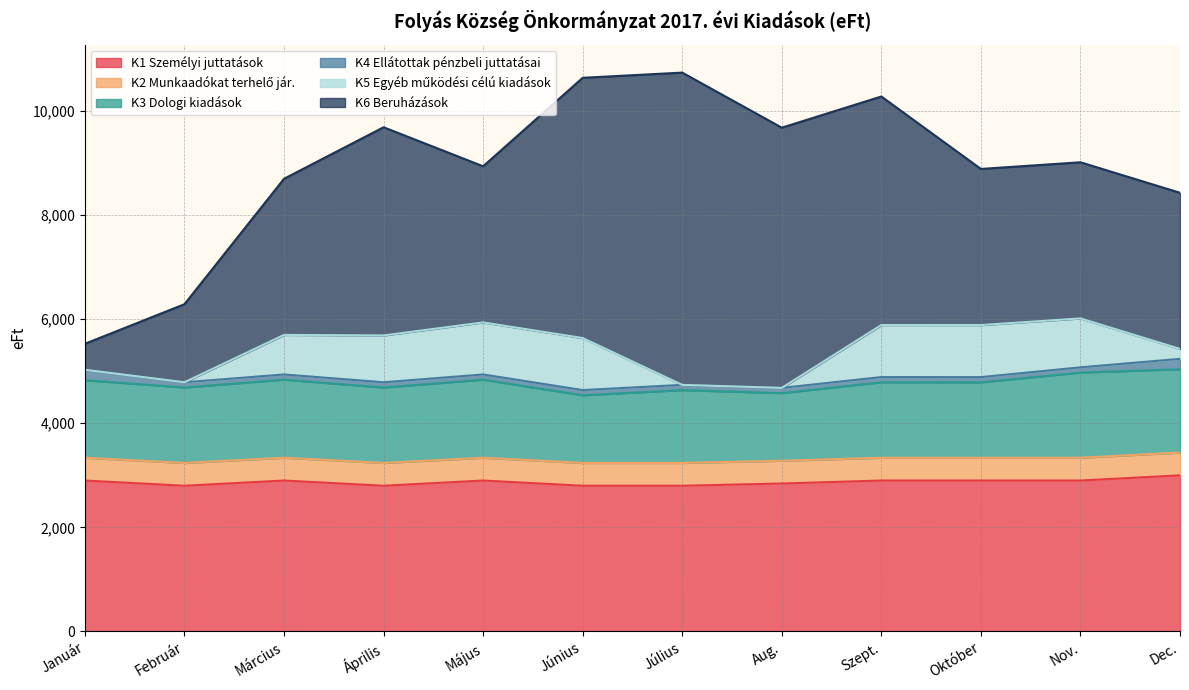

Reading right to left, extract all data points from this chart.

K1 Személyi juttatások: 3000	2900	2900	2900	2843	2800	2800	2900	2800	2900	2800	2900
K2 Munkaadókat terhelő jár.: 438	438	437	438	437	438	438	438	438	438	438	438
K3 Dologi kiadások: 1600	1637	1450	1450	1300	1400	1300	1500	1450	1500	1450	1490
K4 Ellátottak pénzbeli juttatásai: 200	100	100	100	100	100	100	100	100	100	100	200
K5 Egyéb működési célú kiadások: 191	940	1000	1000	0	0	1000	1000	900	760	0	0
K6 Beruházások: 3000	3000	3000	4391	5000	6000	5000	3000	4000	3000	1500	500